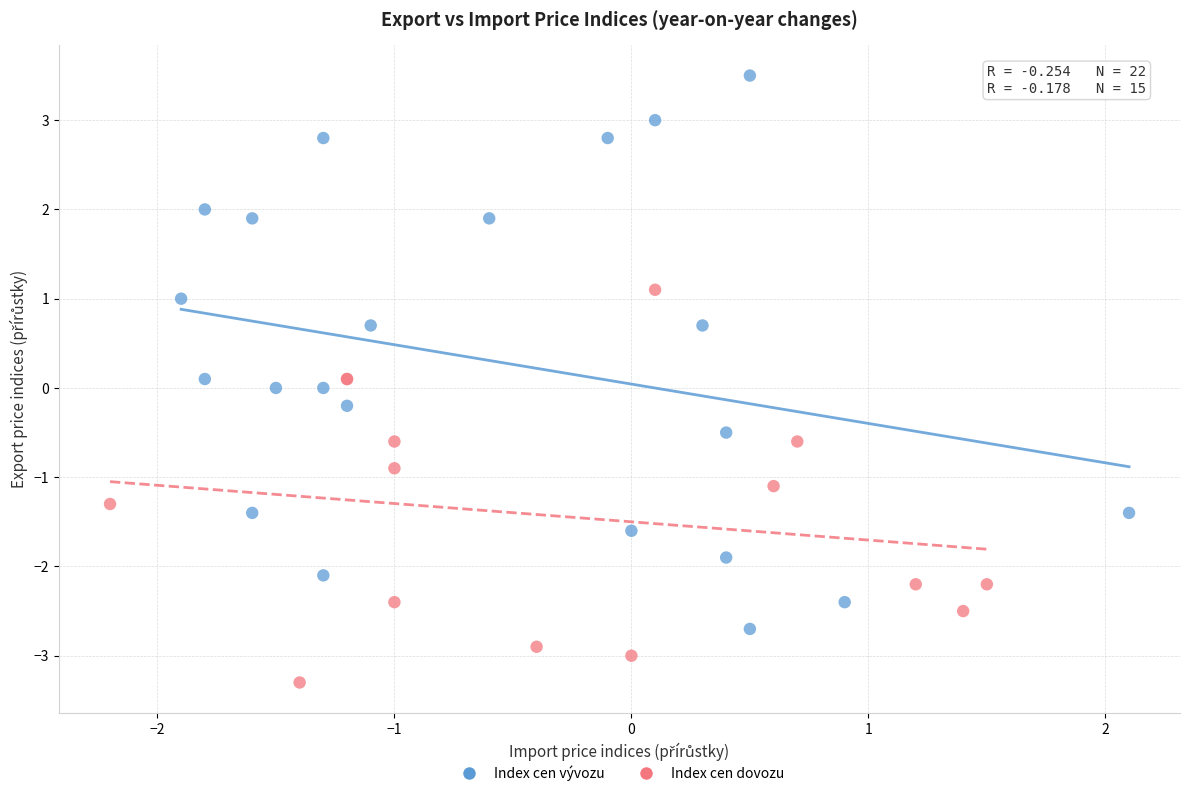

Which series has the widest spread of Y values?

Index cen vývozu